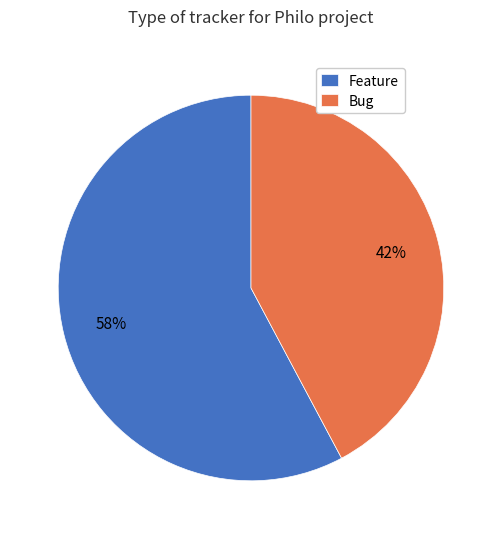

To the nearest percent, what is the combined percentage of Feature and Bug?

100%